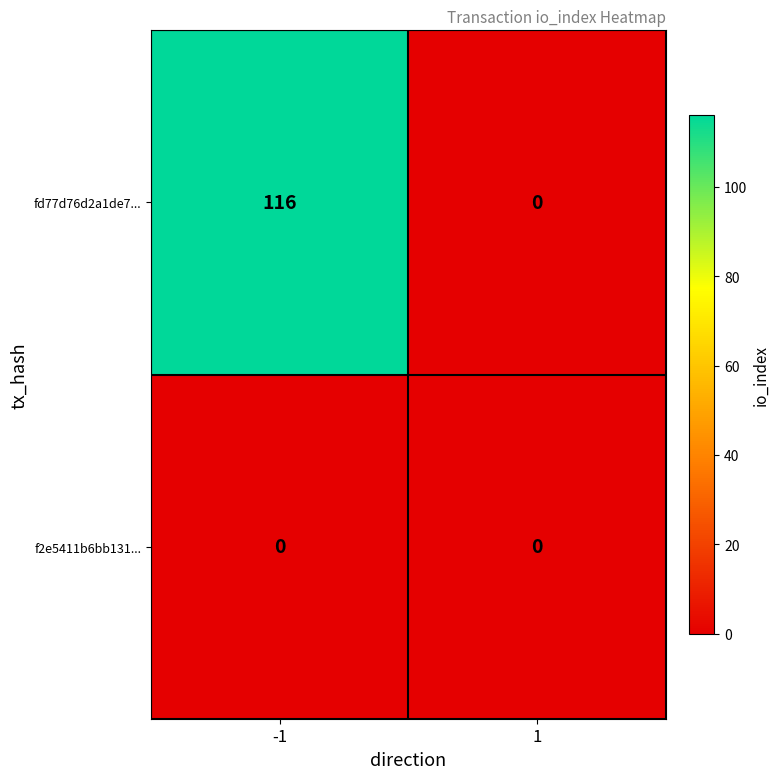

Which series changed the most between -1 and 1?

fd77d76d2a1de7...